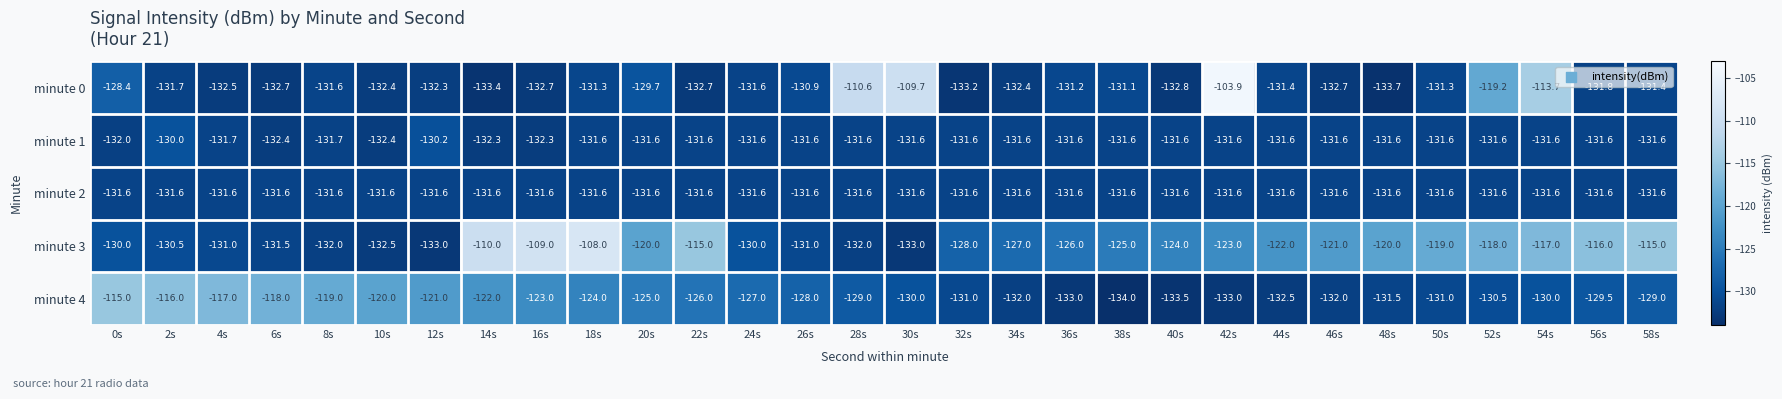

What is the approximate value of minute 3 at 30s?

-133.0